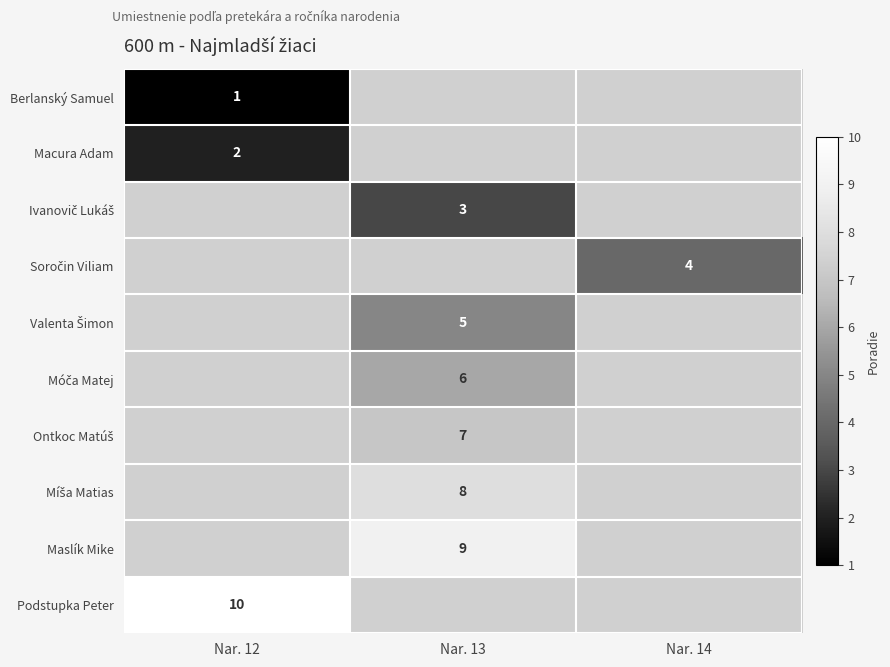

Is it true that Maslík Mike equals 12 at Nar. 13?

False